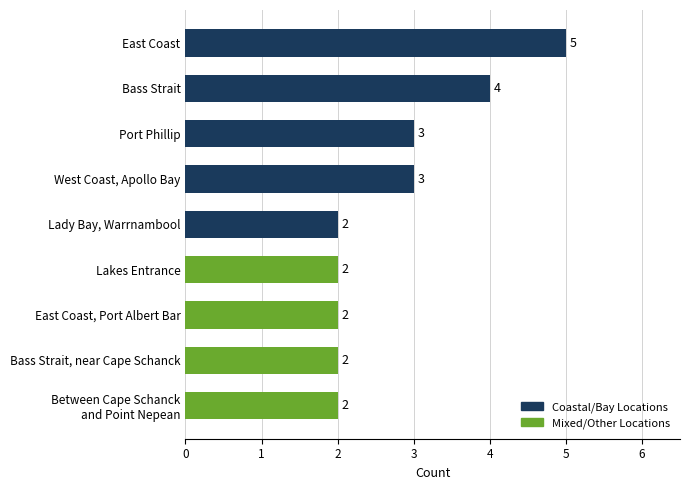

What is the minimum value shown in the chart?

2